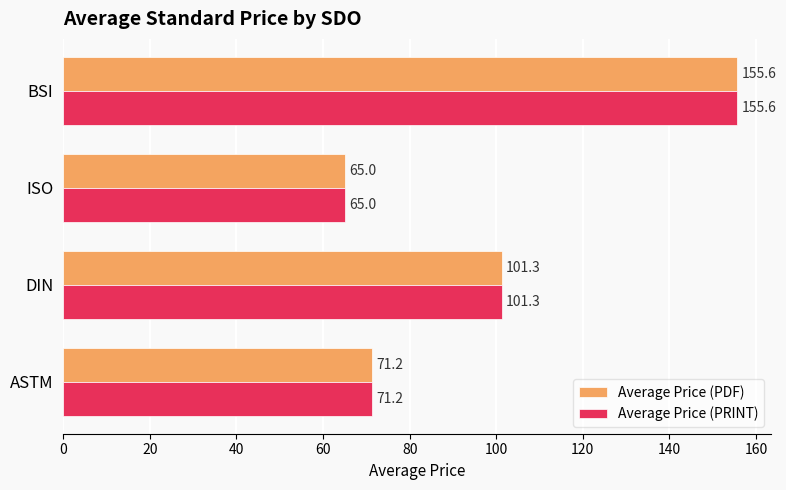

Is the value of Average Price (PRINT) at ASTM greater than the value of Average Price (PDF) at BSI?

No